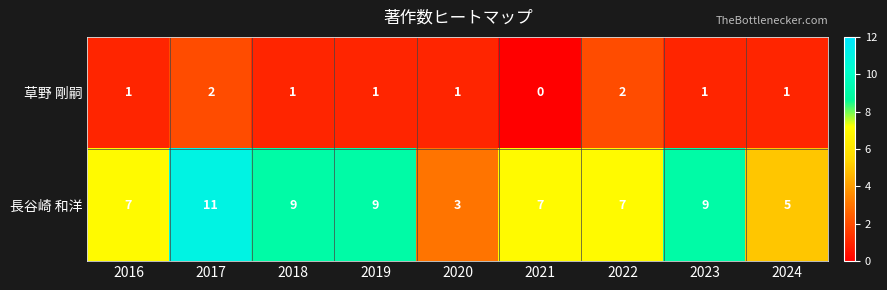

Which series has the widest spread of values?

長谷崎 和洋